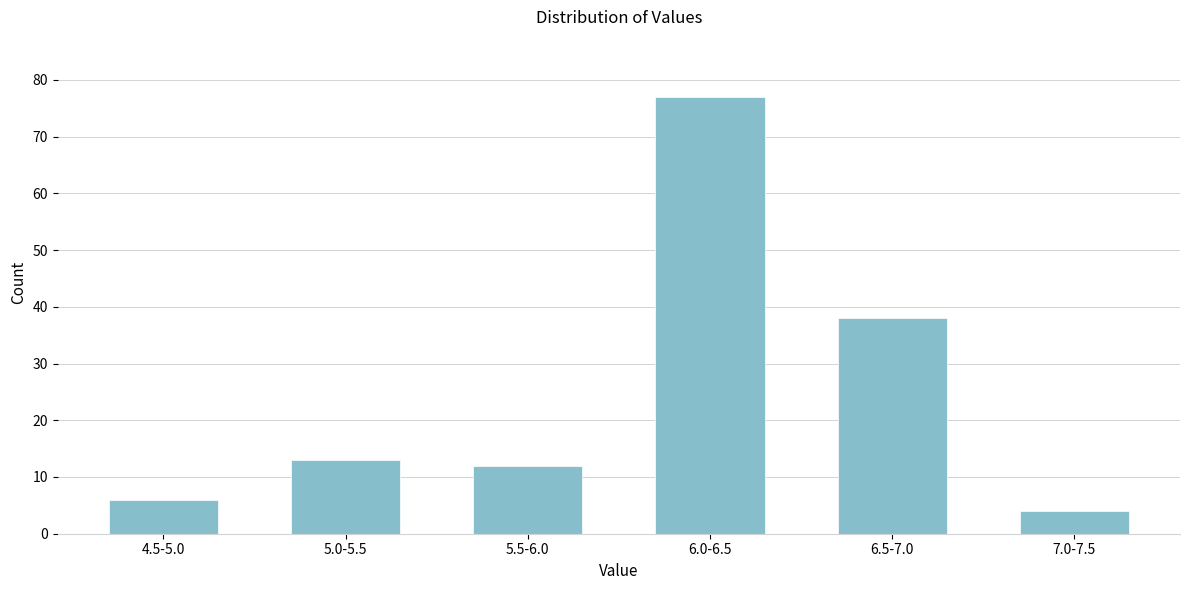

Reading right to left, transcribe all the data shown in this chart.

4	38	77	12	13	6